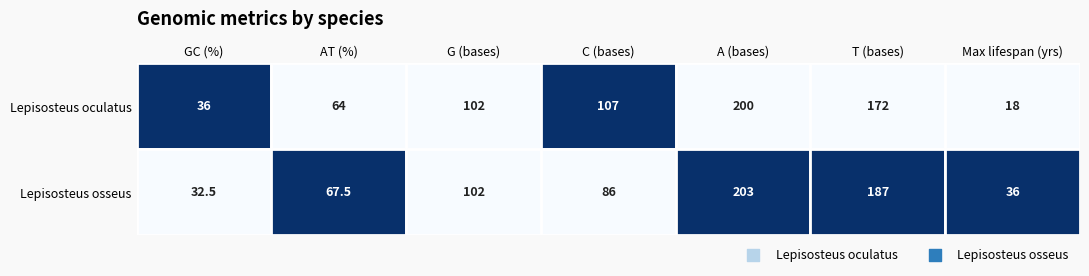

At which category is the sum across all series the highest?

4